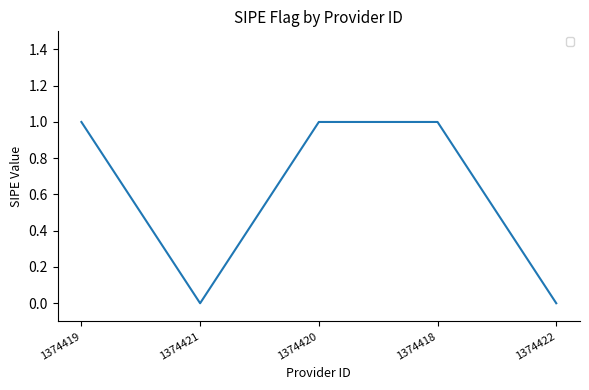

Where is the first local minimum?

1374421